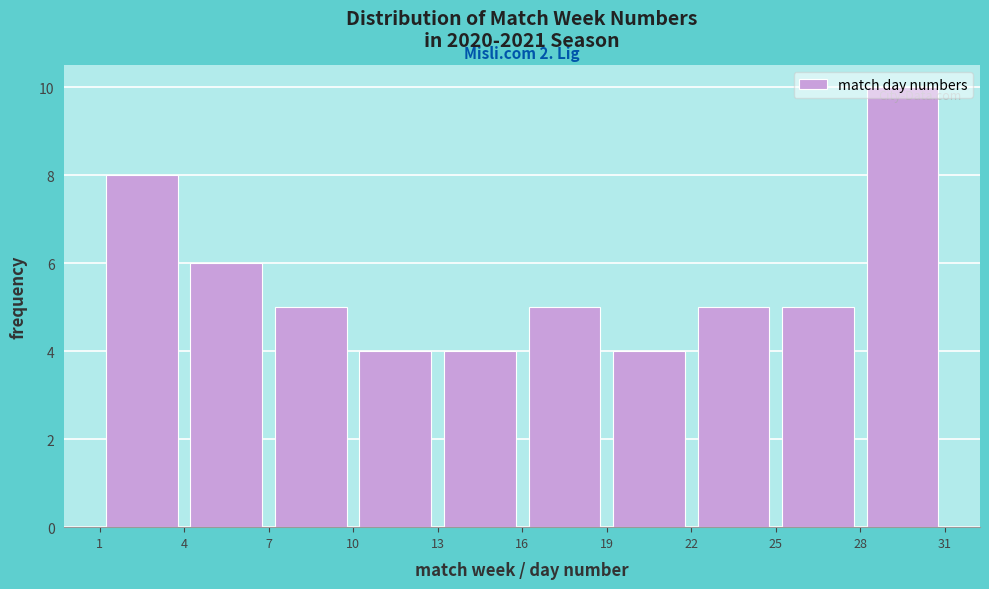

Over which range of the x-axis is the bar tallest?

28 to 31